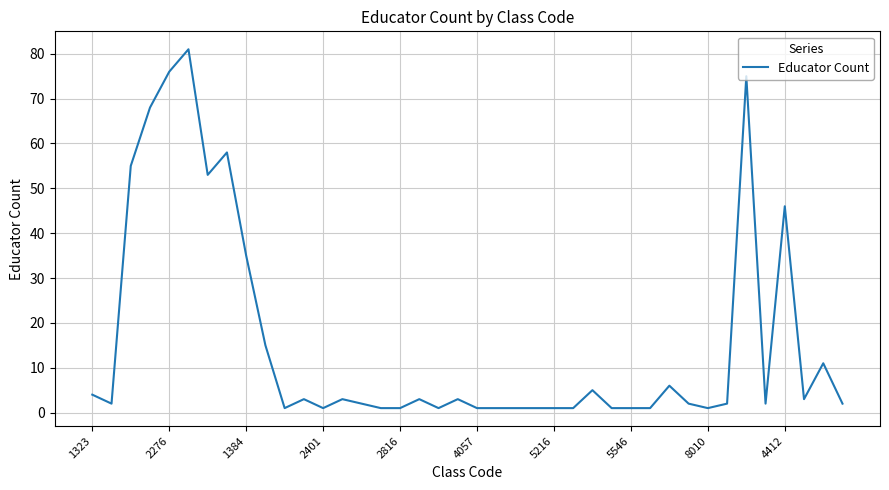

At which label is the value closest to 41?

4412